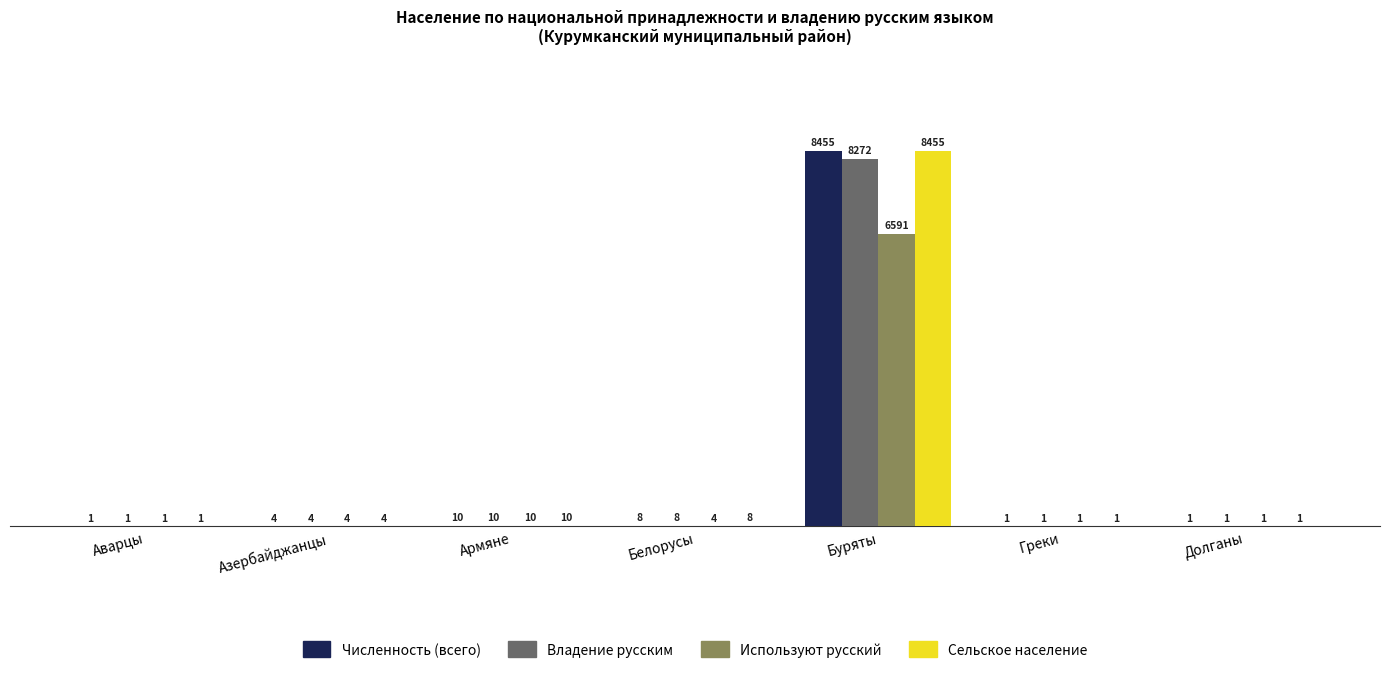

True or false: Сельское население has a value of 3721 at Буряты.

False